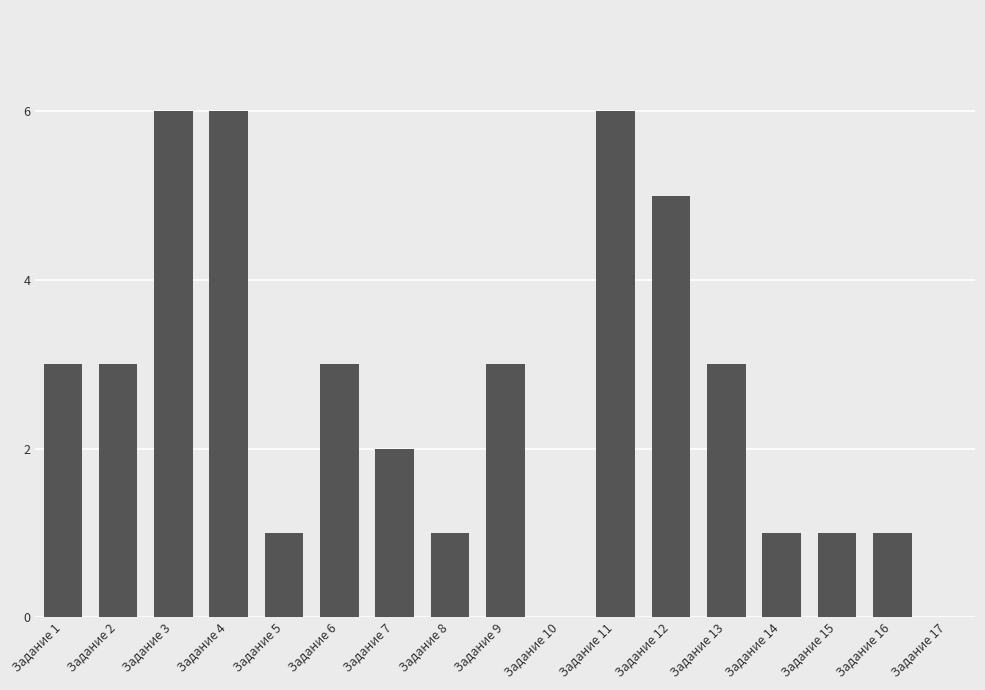

Count the number of data series in this chart.

1